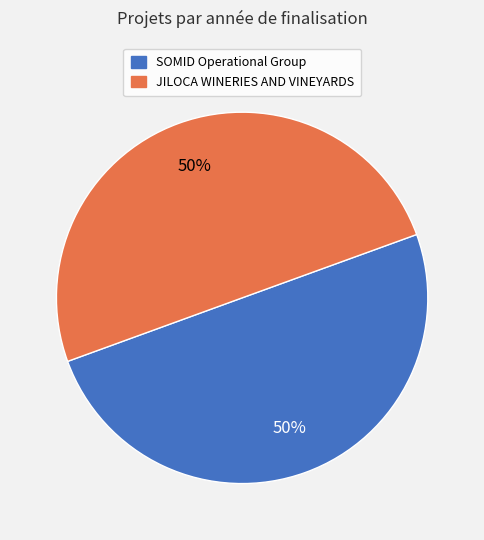

Combined, do JILOCA WINERIES AND VINEYARDS and SOMID Operational Group account for over 50%?

Yes